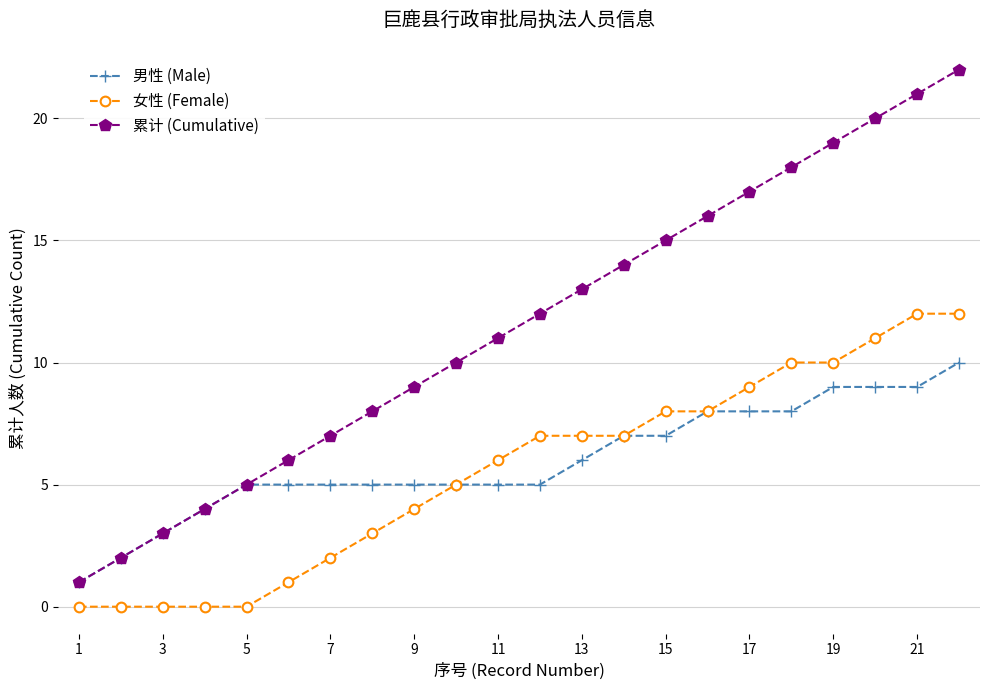

How many categories are shown in the chart?

22